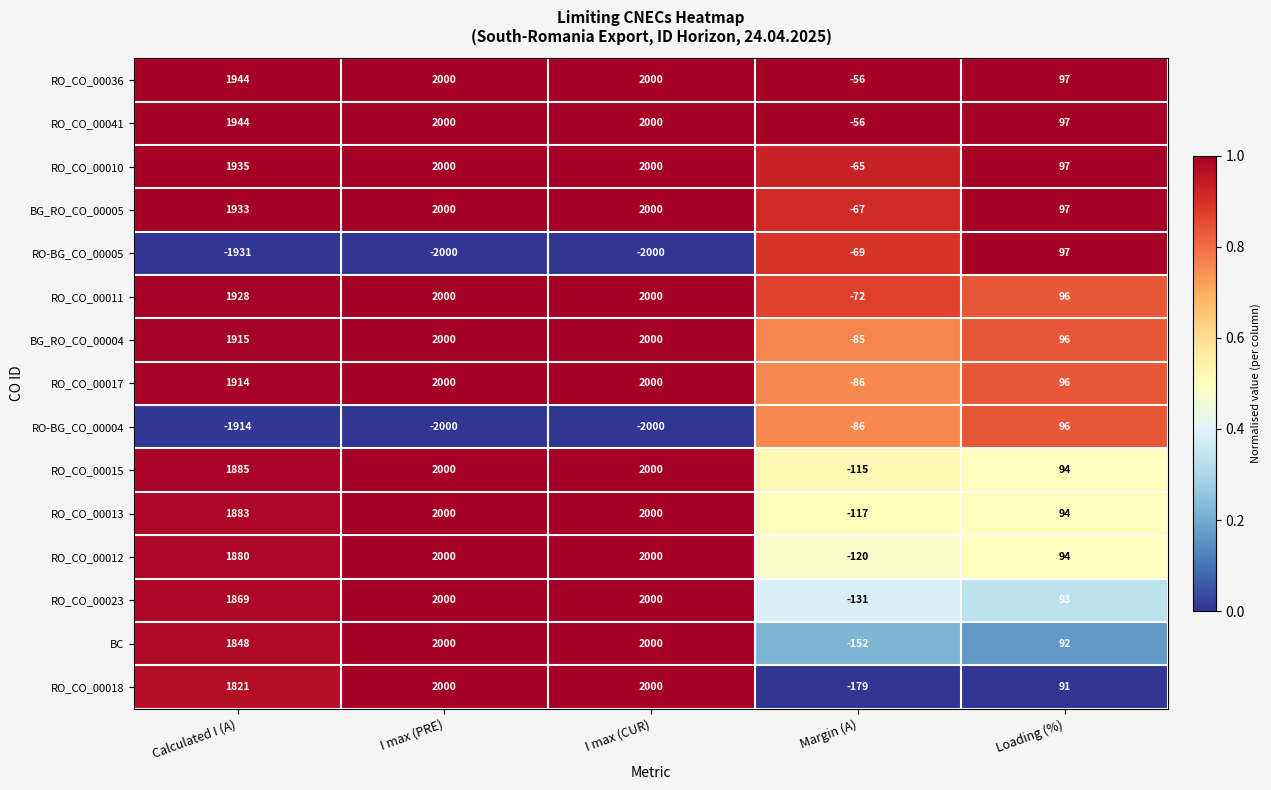

What is the total value across all series at I max (PRE)?

22000